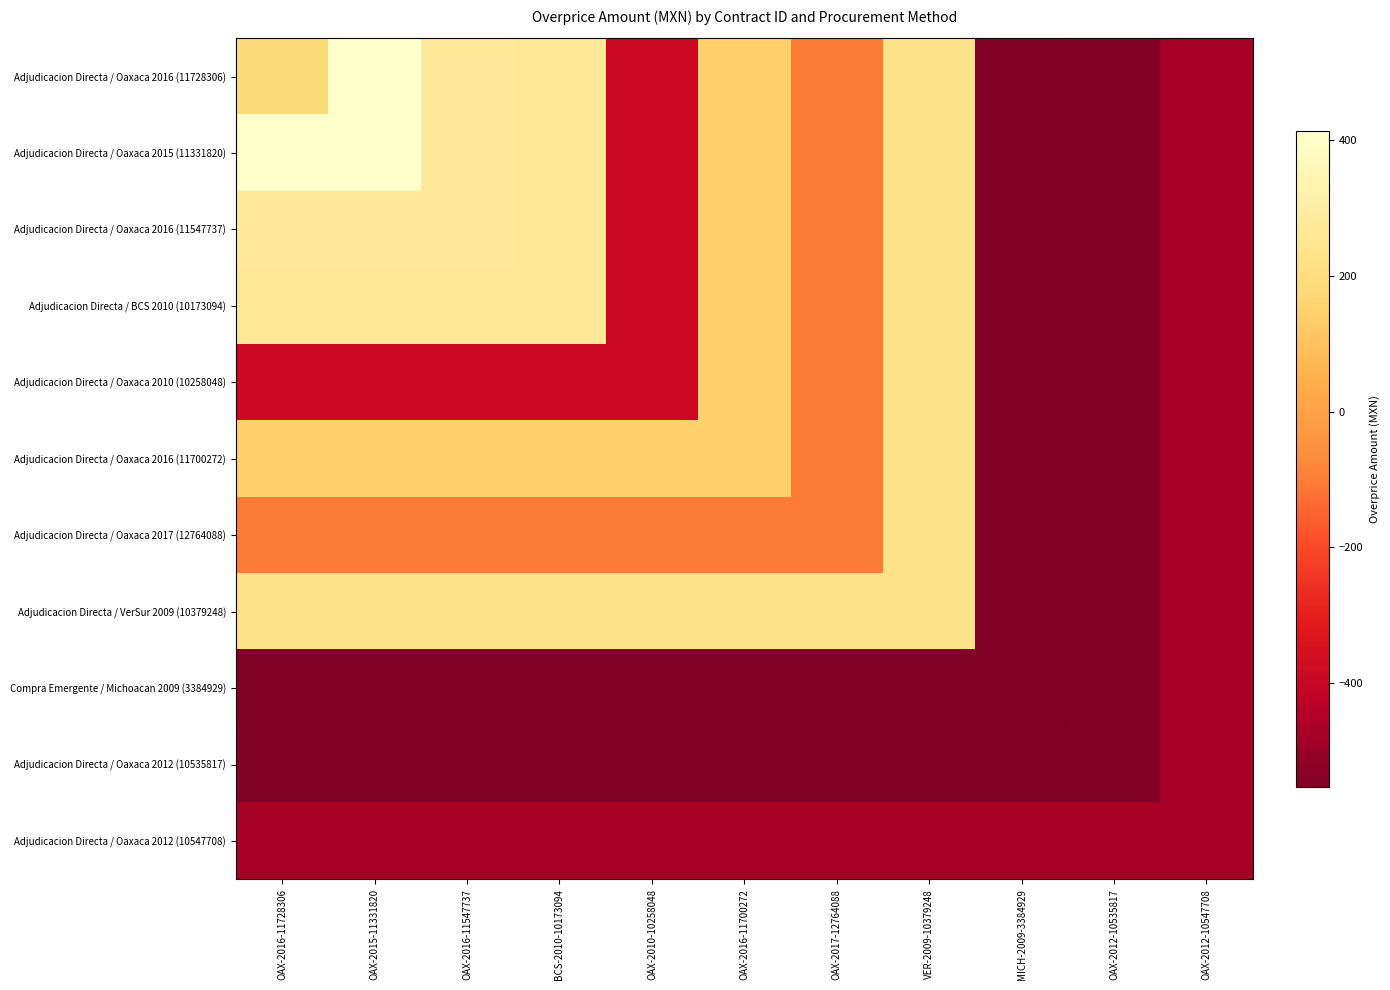

Reading left to right, list all the values displayed in this chart.

Adjudicacion Directa / Oaxaca 2016 (11728306): OAX-2016-11728306=184.0	OAX-2015-11331820=414.2	OAX-2016-11547737=277.1	BCS-2010-10173094=265.0	OAX-2010-10258048=-384.1	OAX-2016-11700272=147.2	OAX-2017-12764088=-102.5	VER-2009-10379248=230.3	MICH-2009-3384929=-552.9	OAX-2012-10535817=-541.8	OAX-2012-10547708=-475.7
Adjudicacion Directa / Oaxaca 2015 (11331820): OAX-2016-11728306=414.2	OAX-2015-11331820=414.2	OAX-2016-11547737=277.1	BCS-2010-10173094=265.0	OAX-2010-10258048=-384.1	OAX-2016-11700272=147.2	OAX-2017-12764088=-102.5	VER-2009-10379248=230.3	MICH-2009-3384929=-552.9	OAX-2012-10535817=-541.8	OAX-2012-10547708=-475.7
Adjudicacion Directa / Oaxaca 2016 (11547737): OAX-2016-11728306=277.1	OAX-2015-11331820=277.1	OAX-2016-11547737=277.1	BCS-2010-10173094=265.0	OAX-2010-10258048=-384.1	OAX-2016-11700272=147.2	OAX-2017-12764088=-102.5	VER-2009-10379248=230.3	MICH-2009-3384929=-552.9	OAX-2012-10535817=-541.8	OAX-2012-10547708=-475.7
Adjudicacion Directa / BCS 2010 (10173094): OAX-2016-11728306=265.0	OAX-2015-11331820=265.0	OAX-2016-11547737=265.0	BCS-2010-10173094=265.0	OAX-2010-10258048=-384.1	OAX-2016-11700272=147.2	OAX-2017-12764088=-102.5	VER-2009-10379248=230.3	MICH-2009-3384929=-552.9	OAX-2012-10535817=-541.8	OAX-2012-10547708=-475.7
Adjudicacion Directa / Oaxaca 2010 (10258048): OAX-2016-11728306=-384.1	OAX-2015-11331820=-384.1	OAX-2016-11547737=-384.1	BCS-2010-10173094=-384.1	OAX-2010-10258048=-384.1	OAX-2016-11700272=147.2	OAX-2017-12764088=-102.5	VER-2009-10379248=230.3	MICH-2009-3384929=-552.9	OAX-2012-10535817=-541.8	OAX-2012-10547708=-475.7
Adjudicacion Directa / Oaxaca 2016 (11700272): OAX-2016-11728306=147.2	OAX-2015-11331820=147.2	OAX-2016-11547737=147.2	BCS-2010-10173094=147.2	OAX-2010-10258048=147.2	OAX-2016-11700272=147.2	OAX-2017-12764088=-102.5	VER-2009-10379248=230.3	MICH-2009-3384929=-552.9	OAX-2012-10535817=-541.8	OAX-2012-10547708=-475.7
Adjudicacion Directa / Oaxaca 2017 (12764088): OAX-2016-11728306=-102.5	OAX-2015-11331820=-102.5	OAX-2016-11547737=-102.5	BCS-2010-10173094=-102.5	OAX-2010-10258048=-102.5	OAX-2016-11700272=-102.5	OAX-2017-12764088=-102.5	VER-2009-10379248=230.3	MICH-2009-3384929=-552.9	OAX-2012-10535817=-541.8	OAX-2012-10547708=-475.7
Adjudicacion Directa / VerSur 2009 (10379248): OAX-2016-11728306=230.3	OAX-2015-11331820=230.3	OAX-2016-11547737=230.3	BCS-2010-10173094=230.3	OAX-2010-10258048=230.3	OAX-2016-11700272=230.3	OAX-2017-12764088=230.3	VER-2009-10379248=230.3	MICH-2009-3384929=-552.9	OAX-2012-10535817=-541.8	OAX-2012-10547708=-475.7
Compra Emergente / Michoacan 2009 (3384929): OAX-2016-11728306=-552.9	OAX-2015-11331820=-552.9	OAX-2016-11547737=-552.9	BCS-2010-10173094=-552.9	OAX-2010-10258048=-552.9	OAX-2016-11700272=-552.9	OAX-2017-12764088=-552.9	VER-2009-10379248=-552.9	MICH-2009-3384929=-552.9	OAX-2012-10535817=-541.8	OAX-2012-10547708=-475.7
Adjudicacion Directa / Oaxaca 2012 (10535817): OAX-2016-11728306=-541.8	OAX-2015-11331820=-541.8	OAX-2016-11547737=-541.8	BCS-2010-10173094=-541.8	OAX-2010-10258048=-541.8	OAX-2016-11700272=-541.8	OAX-2017-12764088=-541.8	VER-2009-10379248=-541.8	MICH-2009-3384929=-541.8	OAX-2012-10535817=-541.8	OAX-2012-10547708=-475.7
Adjudicacion Directa / Oaxaca 2012 (10547708): OAX-2016-11728306=-475.7	OAX-2015-11331820=-475.7	OAX-2016-11547737=-475.7	BCS-2010-10173094=-475.7	OAX-2010-10258048=-475.7	OAX-2016-11700272=-475.7	OAX-2017-12764088=-475.7	VER-2009-10379248=-475.7	MICH-2009-3384929=-475.7	OAX-2012-10535817=-475.7	OAX-2012-10547708=-475.7